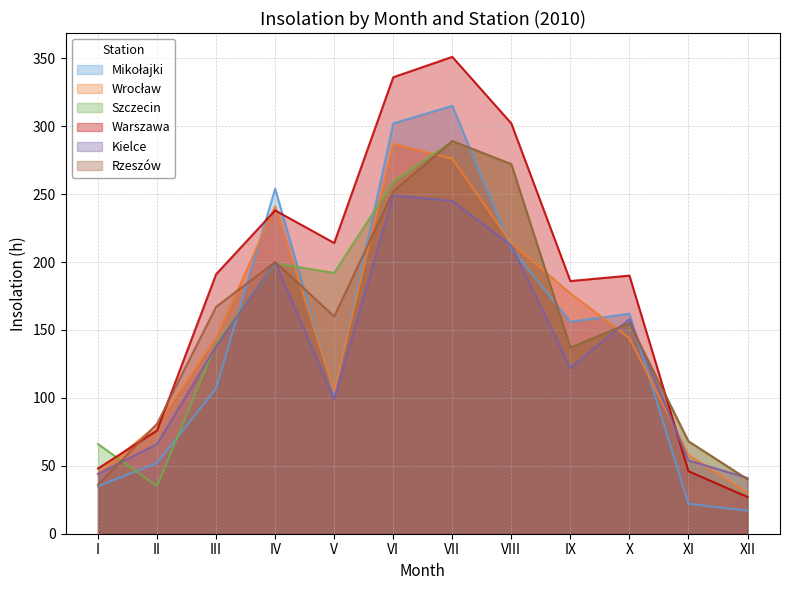

True or false: Rzeszów has a value of 63 at I.

False